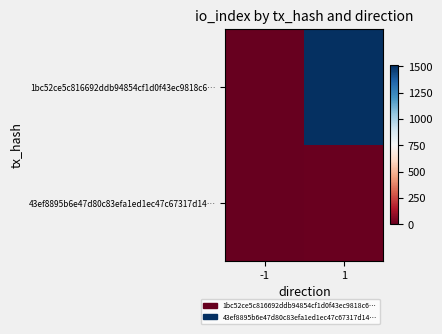

Between -1 and 1, which is larger?

1